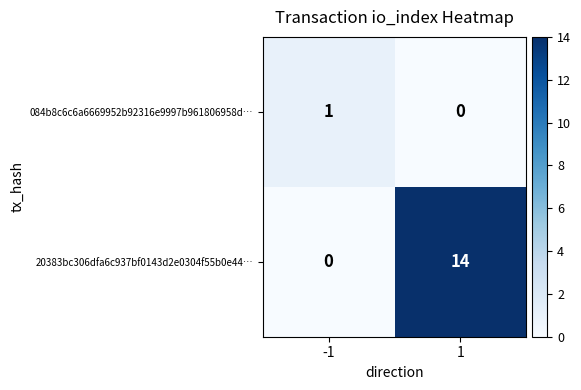

Which series has the largest total across all categories?

20383bc306dfa6c937bf0143d2e0304f55b0e44…